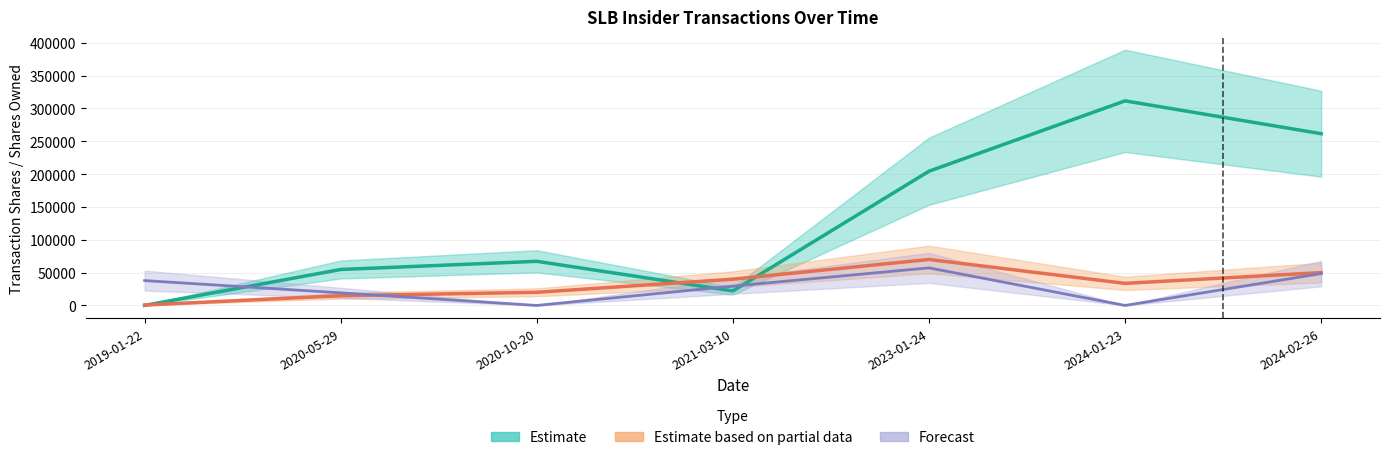

What value does the Estimate based on partial data series have at 2024-01-23, to the nearest 10?

33610